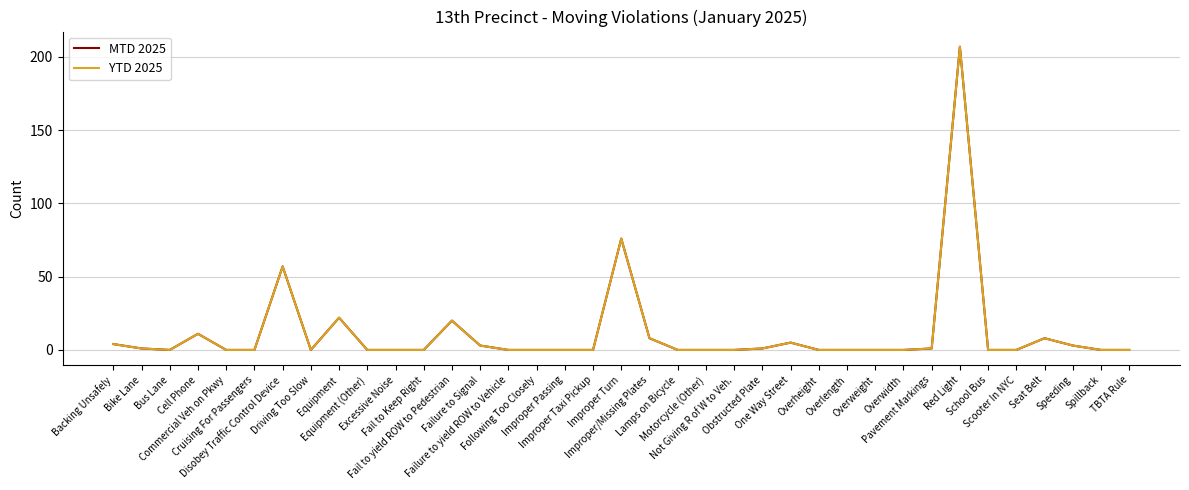

True or false: YTD 2025 and MTD 2025 cross at least once.

False